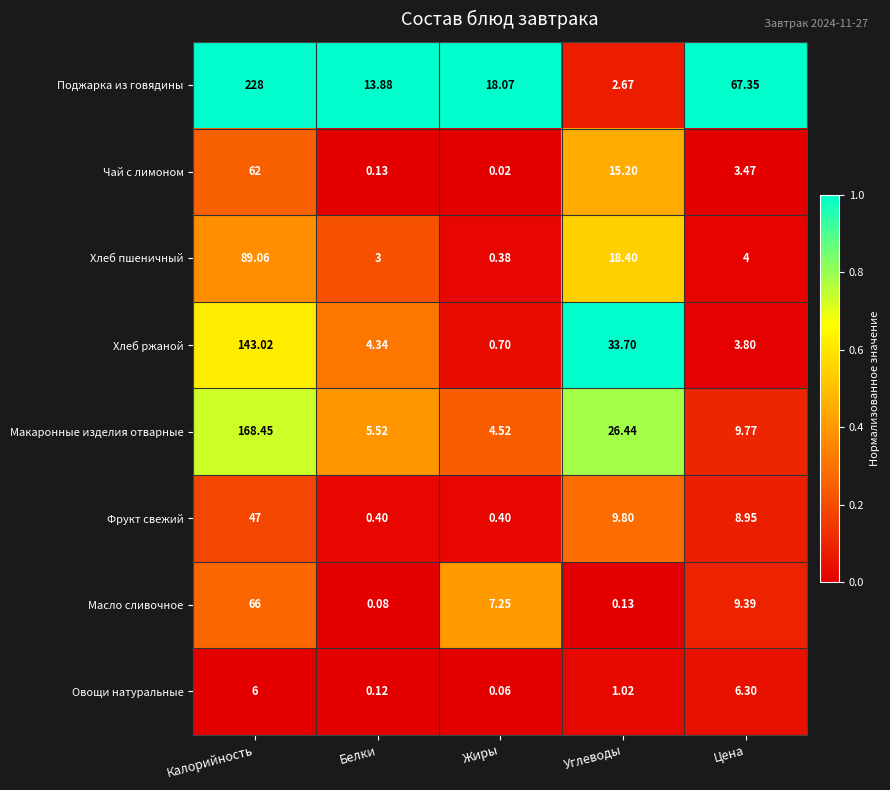

Which series has the largest range (max minus min)?

Поджарка из говядины